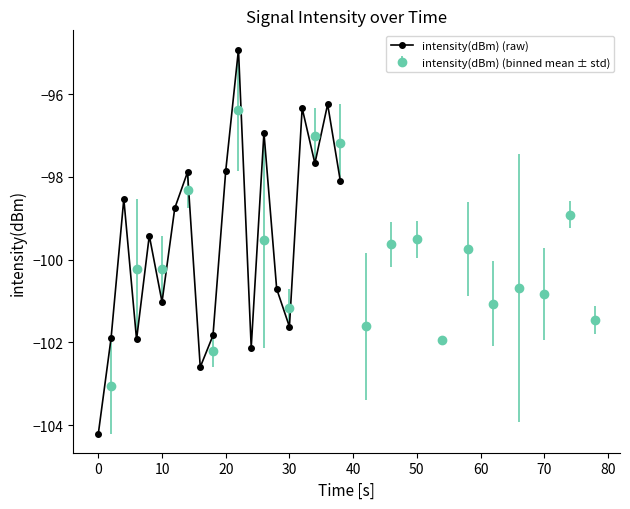

True or false: intensity(dBm) (raw) has more than 0 interior local peaks.

True